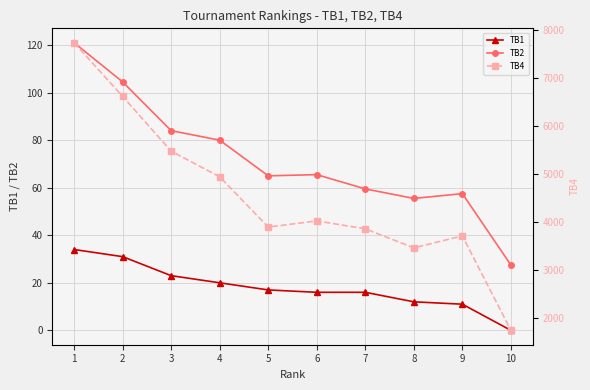

At how many categories does at least one series exceed 2107?

9